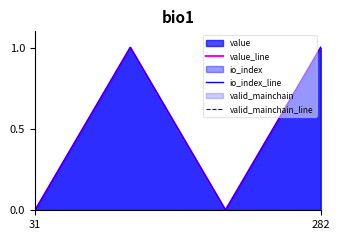

Is it true that value_line equals 1 at 282?

False